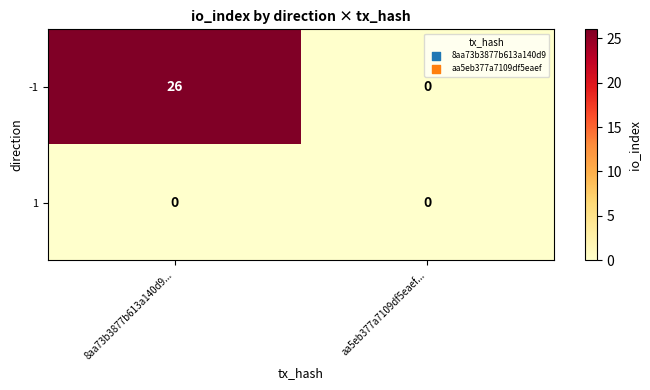

At which category is the sum across all series the highest?

8aa73b3877b613a140d9...